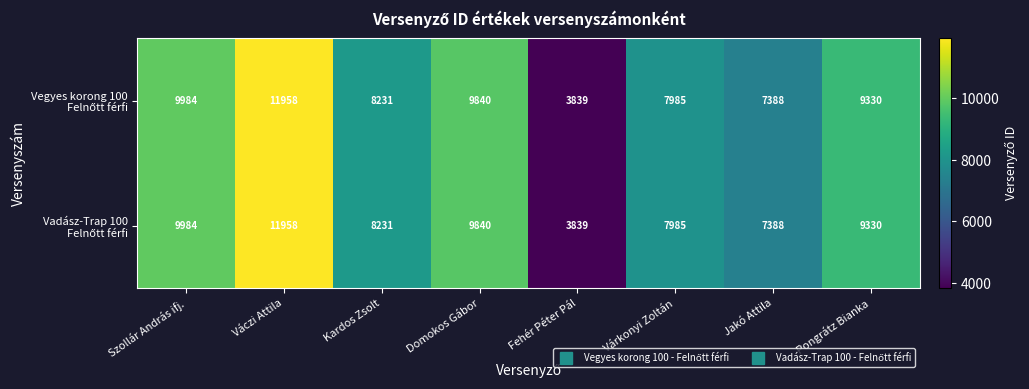

At which category is the sum across all series the highest?

Váczi Attila